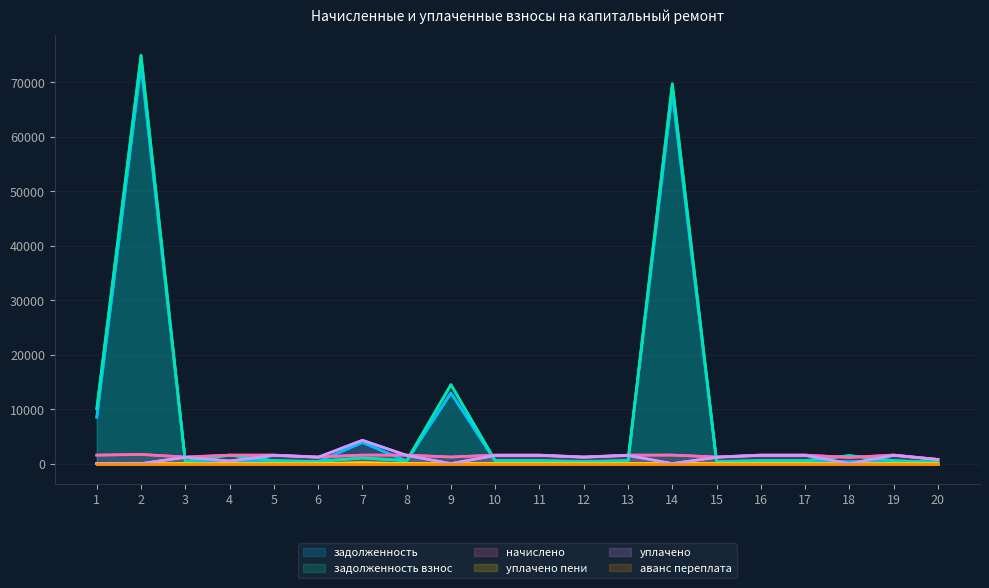

Between 19 and 3, which is larger?

19